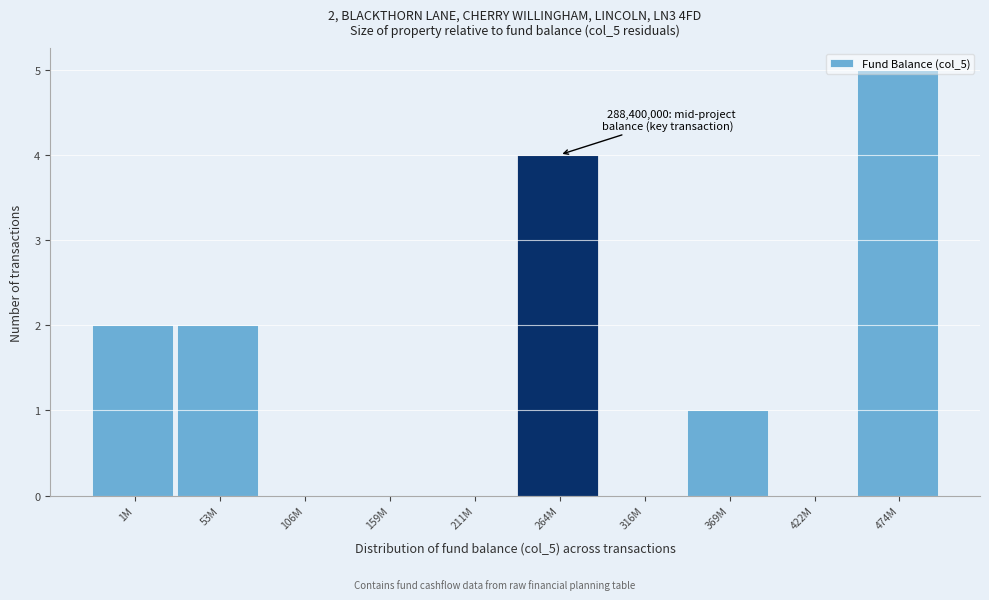

At which category does the chart reach its peak across all series?

474M